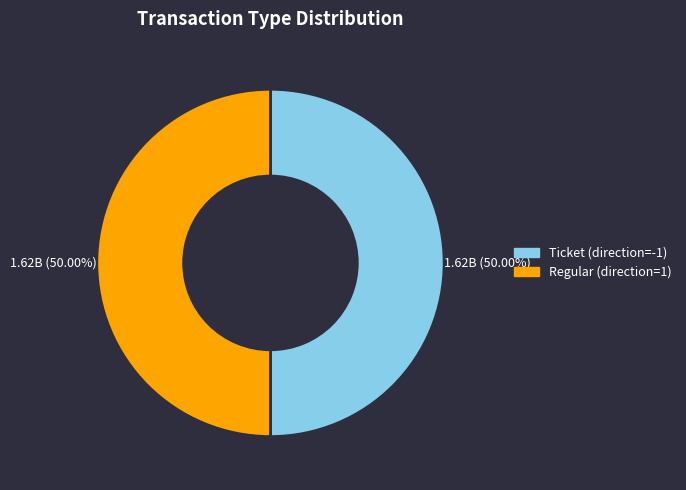

What is the ratio of the value at Regular (direction=1) to the value at Ticket (direction=-1)?

1.0